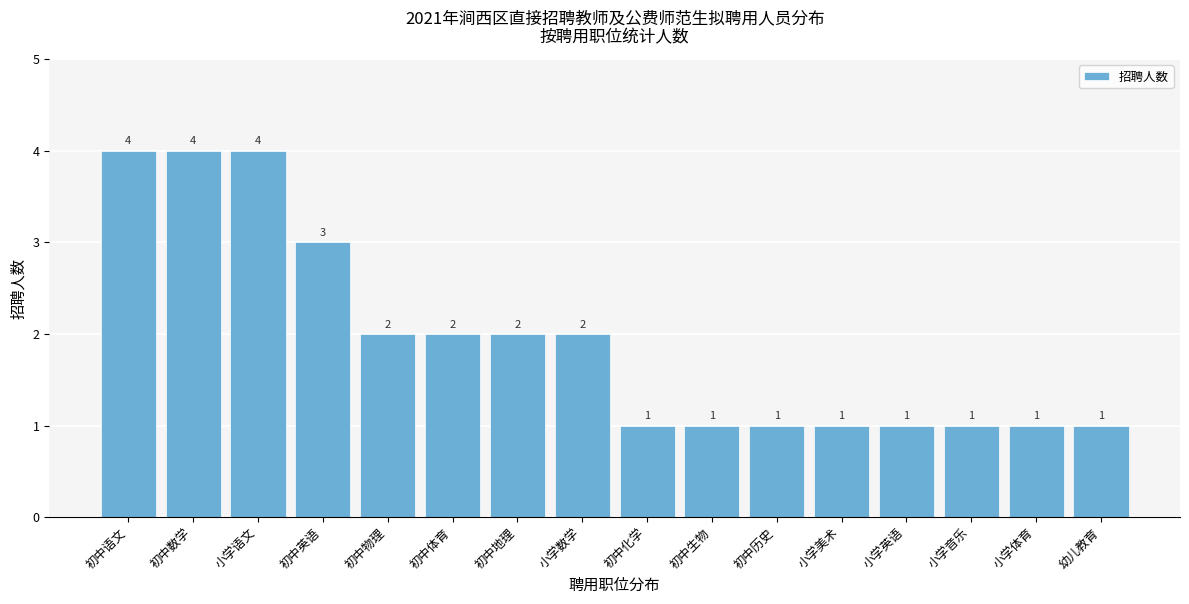

Reading left to right, transcribe all the data shown in this chart.

4	4	4	3	2	2	2	2	1	1	1	1	1	1	1	1